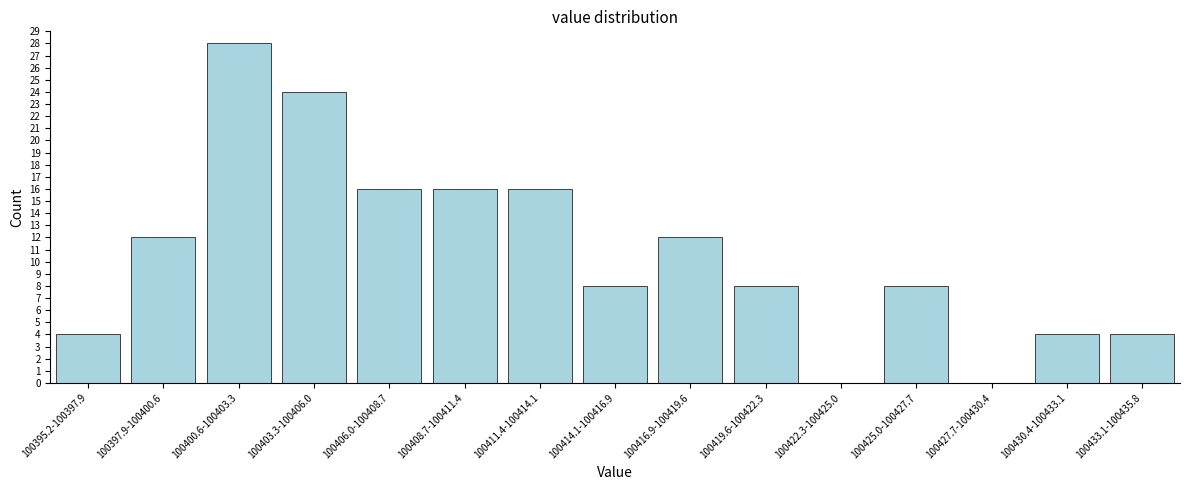

Reading right to left, list all the values displayed in this chart.

100433.1-100435.8=4	100430.4-100433.1=4	100427.7-100430.4=0	100425.0-100427.7=8	100422.3-100425.0=0	100419.6-100422.3=8	100416.9-100419.6=12	100414.1-100416.9=8	100411.4-100414.1=16	100408.7-100411.4=16	100406.0-100408.7=16	100403.3-100406.0=24	100400.6-100403.3=28	100397.9-100400.6=12	100395.2-100397.9=4